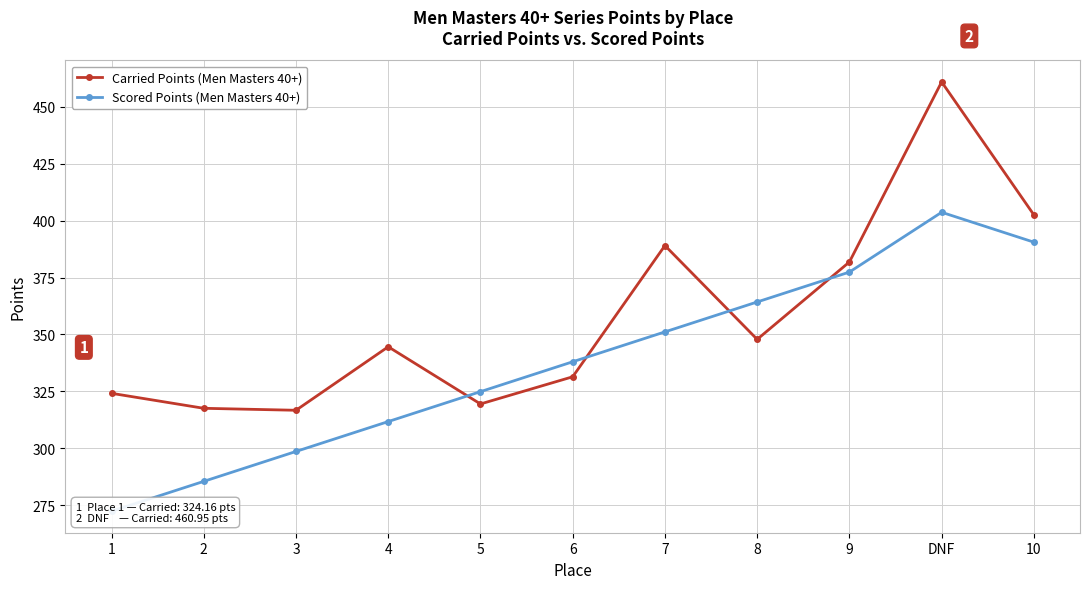

What is the value of the Carried Points (Men Masters 40+) point at the 6th from the left?

331.4